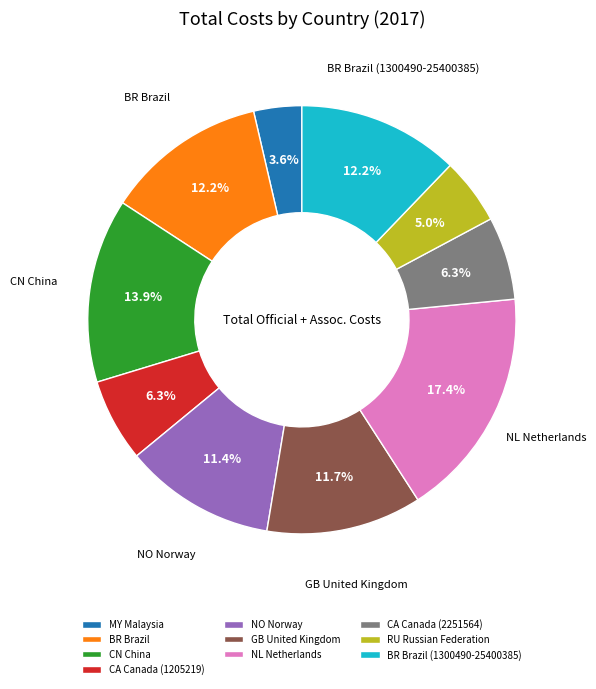

Approximately how many times larger is the value at BR Brazil (1300490-25400385) compared to NL Netherlands?

0.7